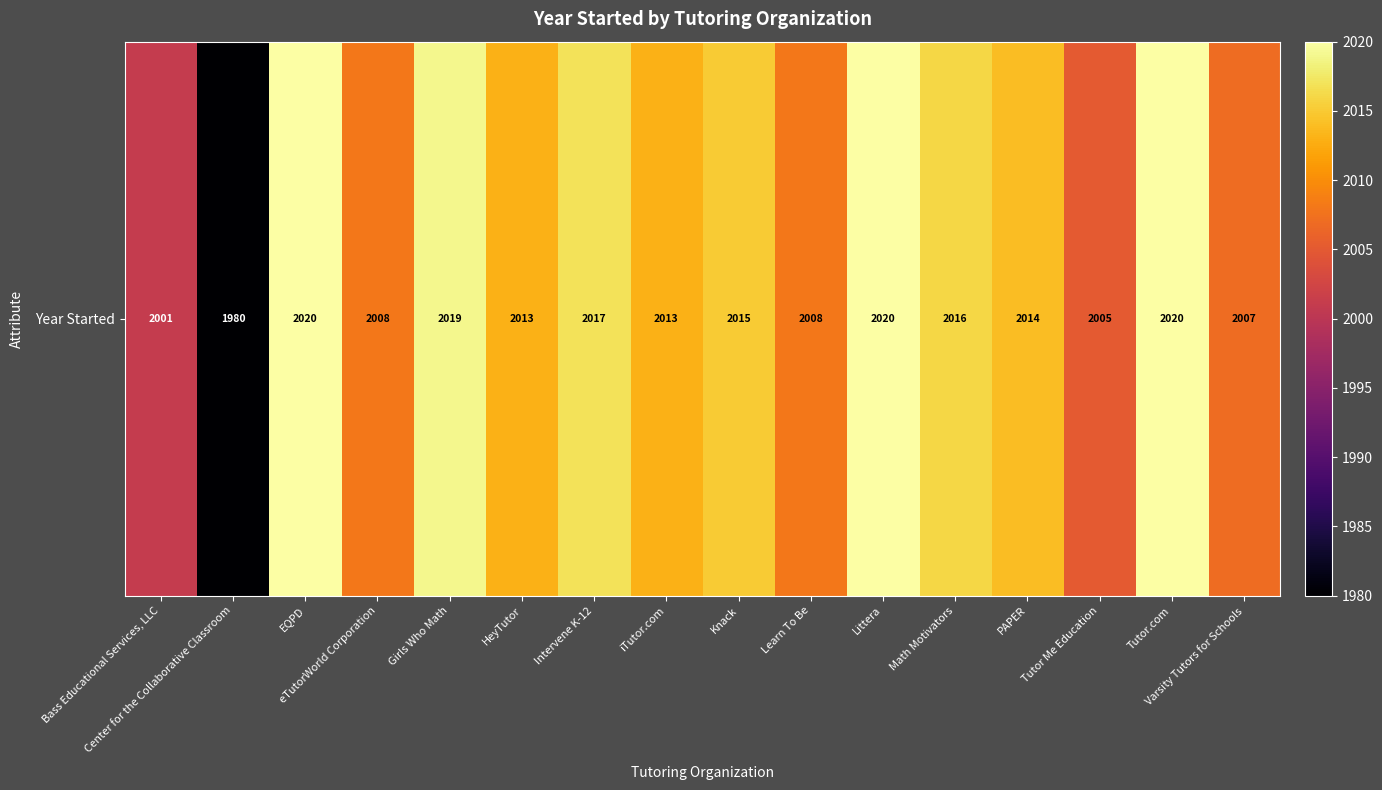

What is the difference between the values at Bass Educational Services, LLC and Knack?

14